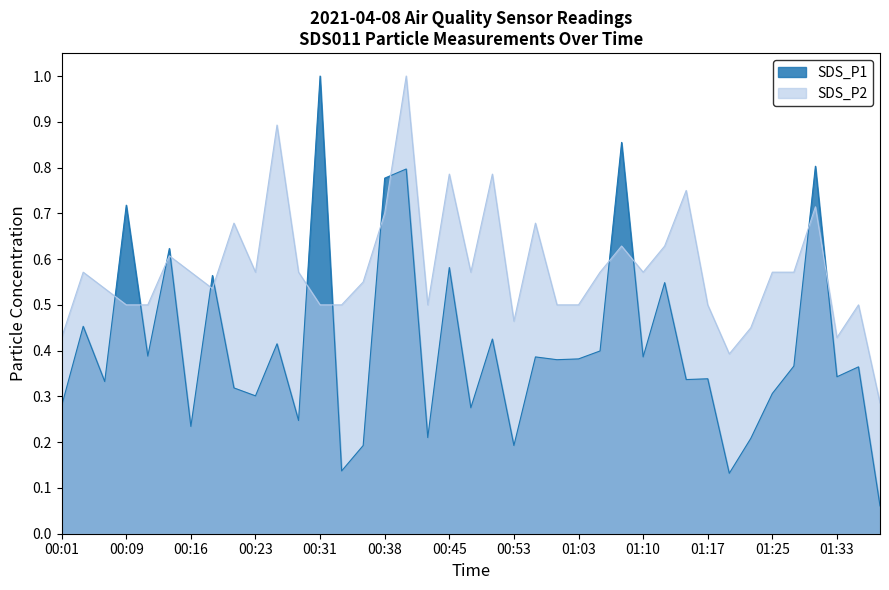

What is the label of the 32nd point from the left?

01:20